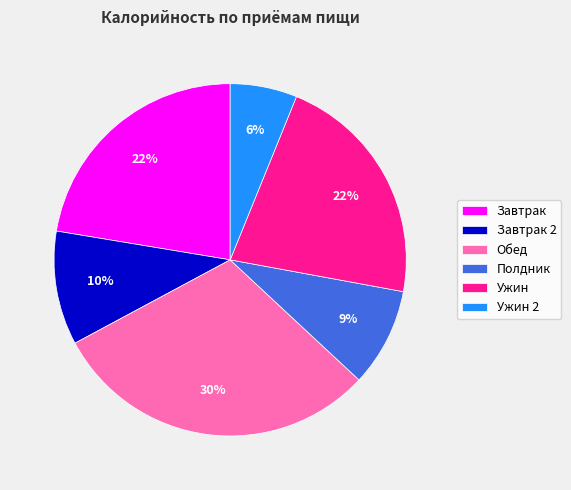

What is the ratio of the value at Полдник to the value at Обед?

0.3